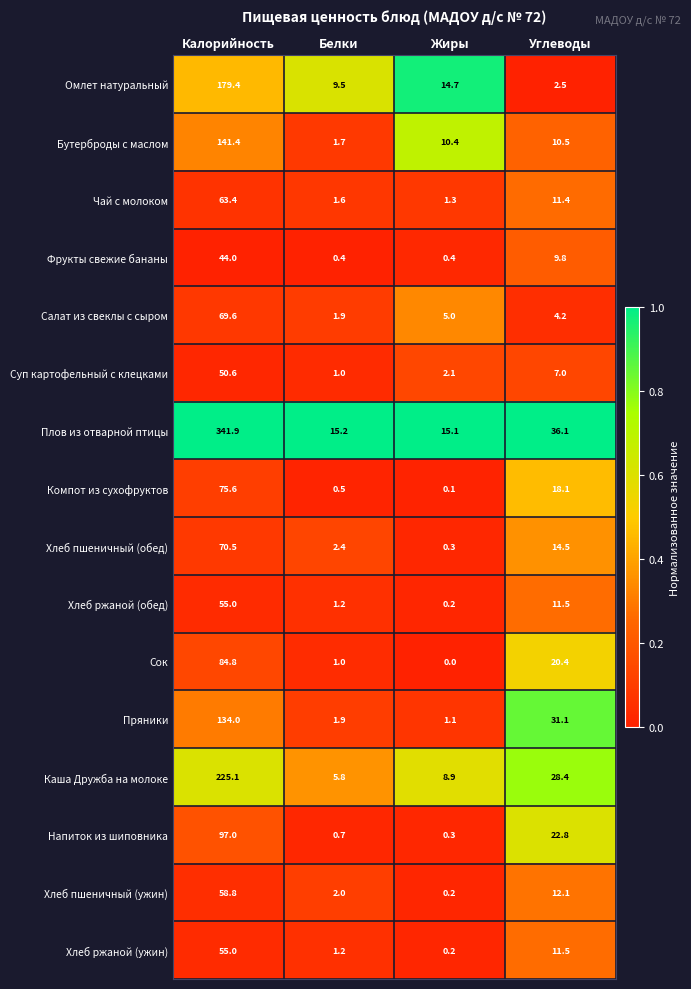

Which series has the largest total across all categories?

Плов из отварной птицы